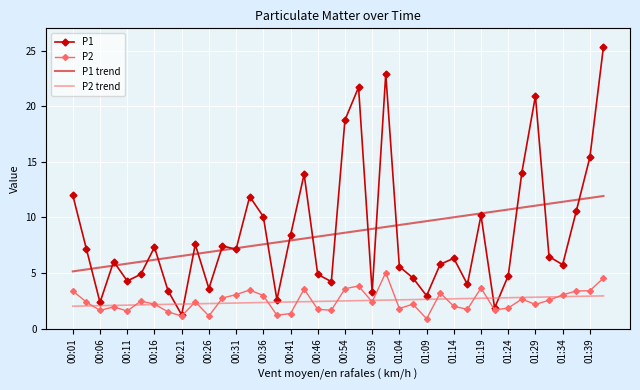

True or false: P1 and P1 trend intersect in this chart.

True